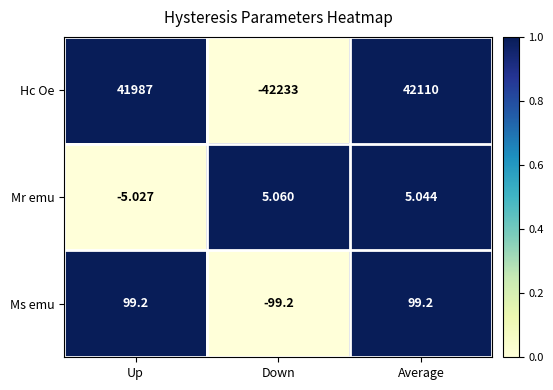

Which series has the widest spread of values?

Hc Oe